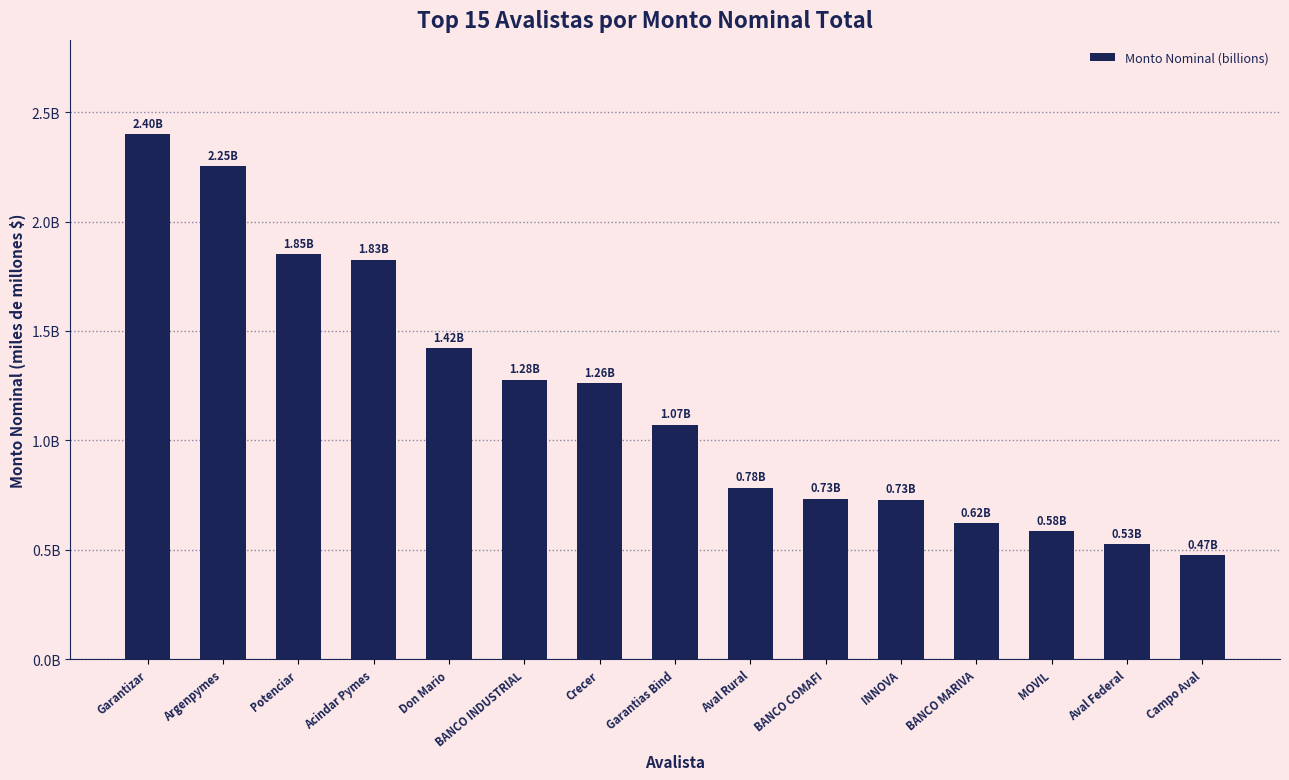

What is the difference between the values at Aval Federal and Campo Aval?

0.1